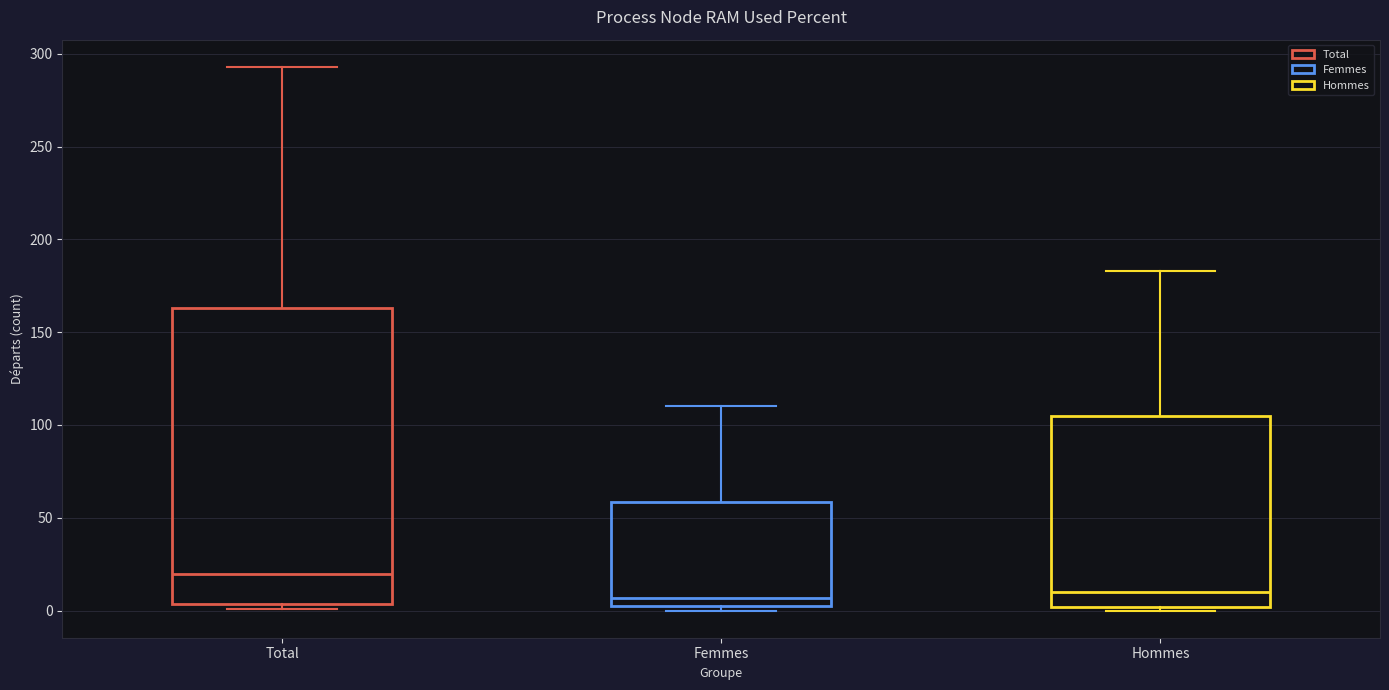

Reading left to right, transcribe this box plot: for each box, give where its median line is, the range the box spans, and where its two whiskers end, as read against the y-axis. The values are not printed on the chart, so give them approximately, as read against the axis.

Total: median 20, box 5 to 165, whiskers 0 to 295
Femmes: median 5 (just above the box's lower edge), box 5 to 60, whiskers 0 to 110
Hommes: median 10, box 0 to 105, whiskers 0 (just below the box's lower edge) to 185